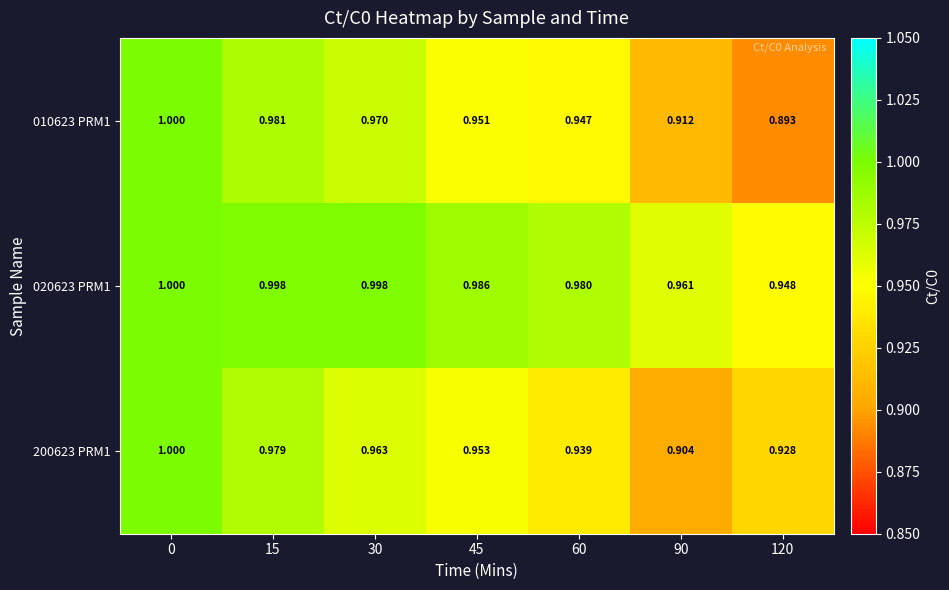

Rank the series at 60 from highest to lowest value.

020623 PRM1, 010623 PRM1, 200623 PRM1